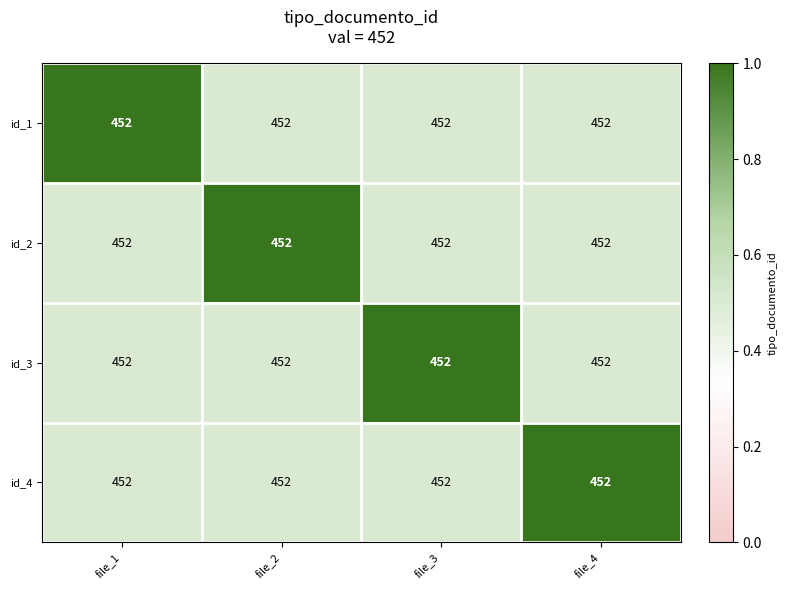

The id_2 series shows 0.3 at file_1. True or false?

False